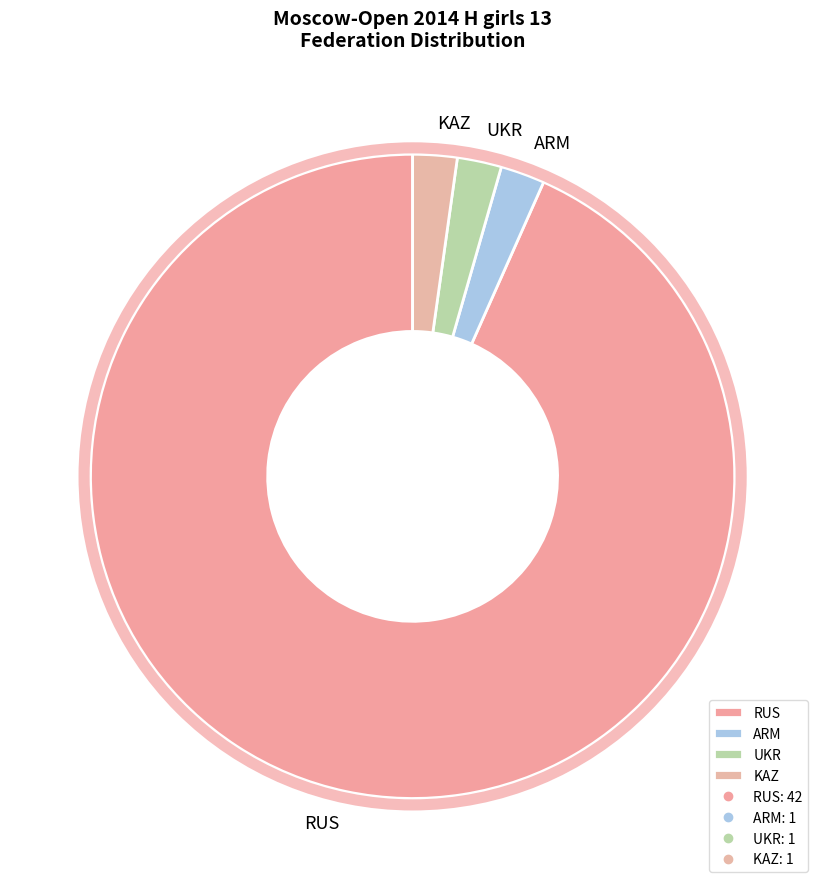

Approximately how many times larger is the value at RUS compared to KAZ?

42.0